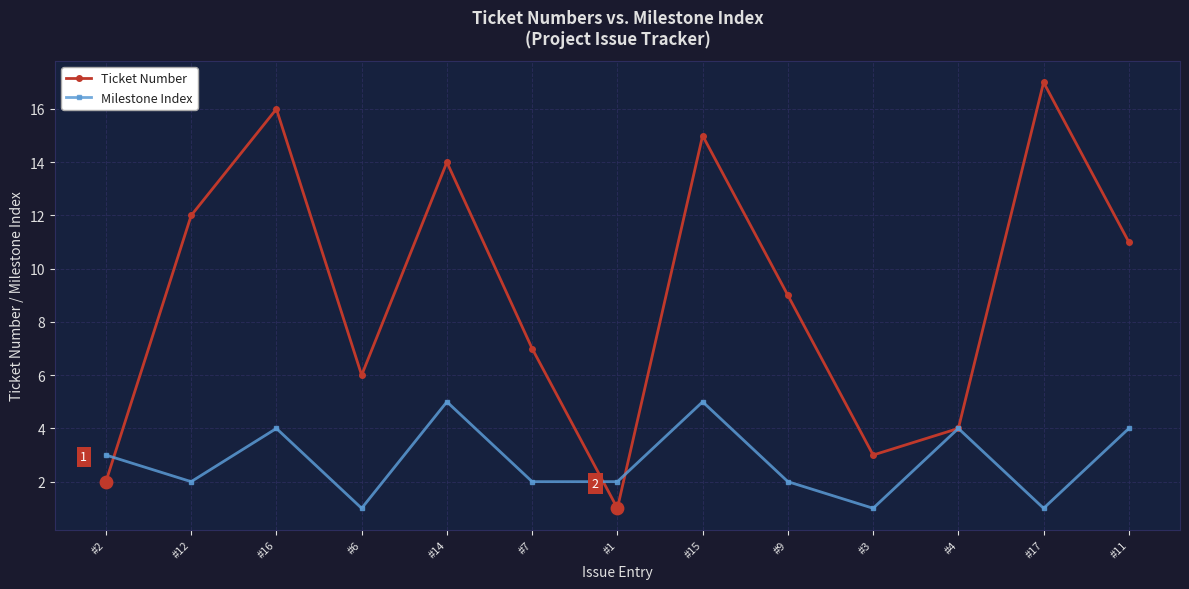

Which series has the largest range (max minus min)?

Ticket Number